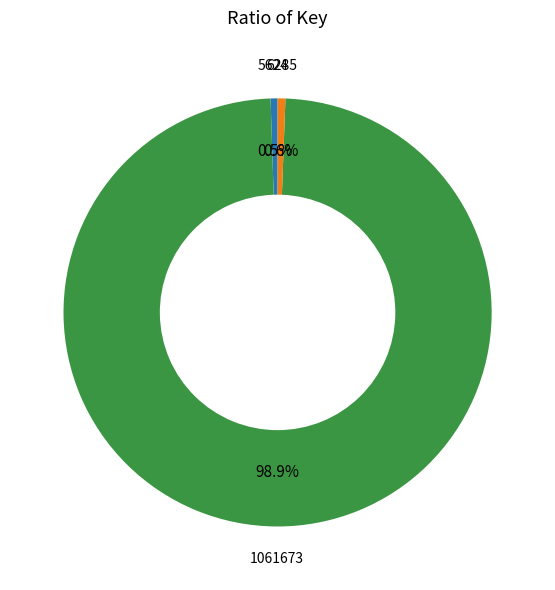

Does any single category account for the majority?

Yes